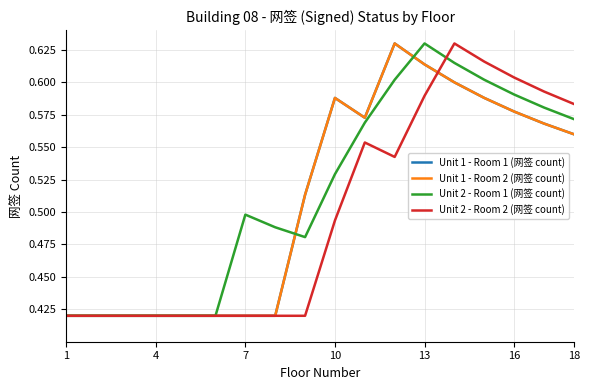

True or false: Unit 1 - Room 2 (网签 count) and Unit 1 - Room 1 (网签 count) intersect in this chart.

False